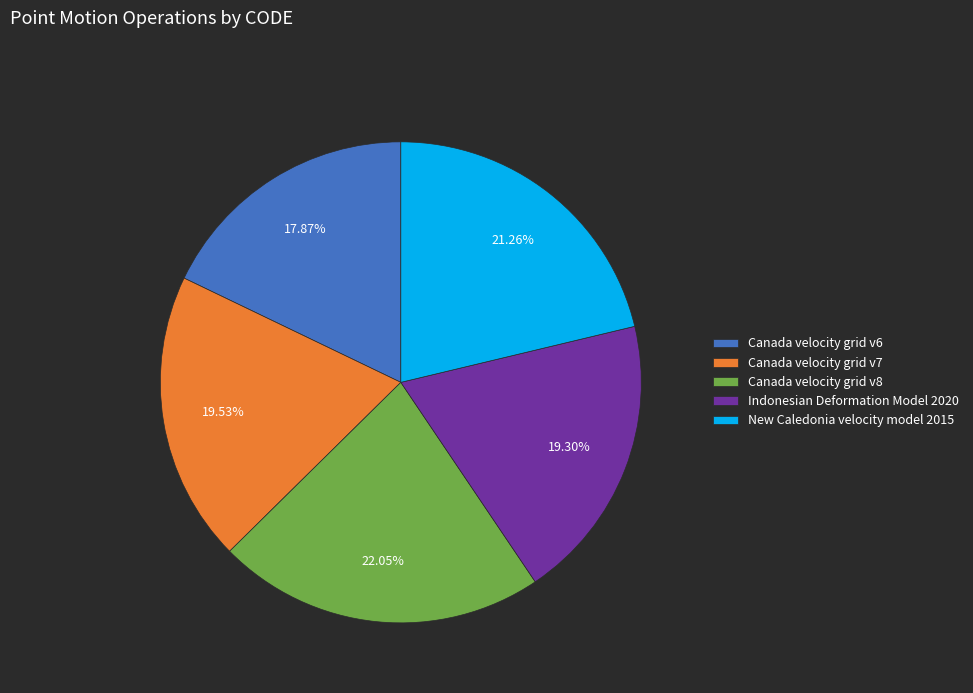

What percentage is the Indonesian Deformation Model 2020 slice, to the nearest percent?

19%